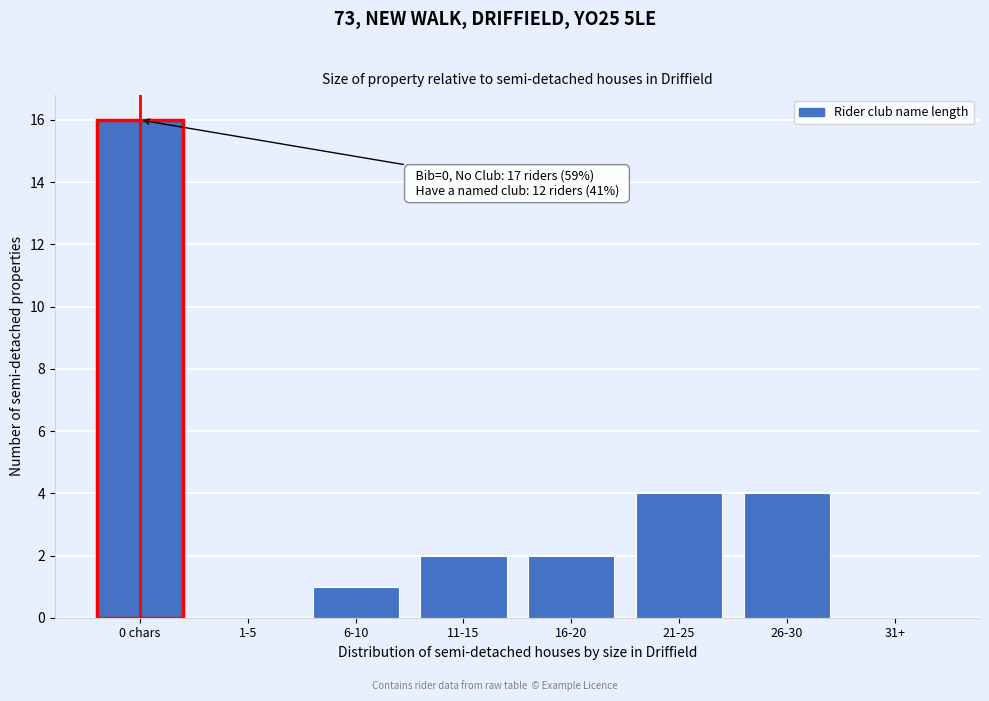

Reading left to right, what are all the values shown in this chart?

0 chars=16	1-5=0	6-10=1	11-15=2	16-20=2	21-25=4	26-30=4	31+=0